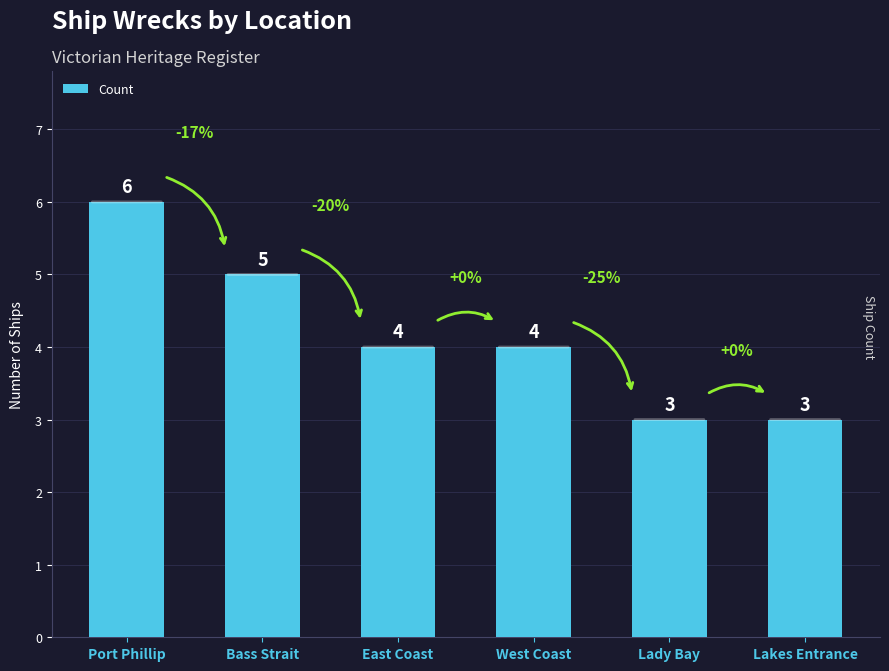

What is the label of the 3rd bar from the right?

West Coast